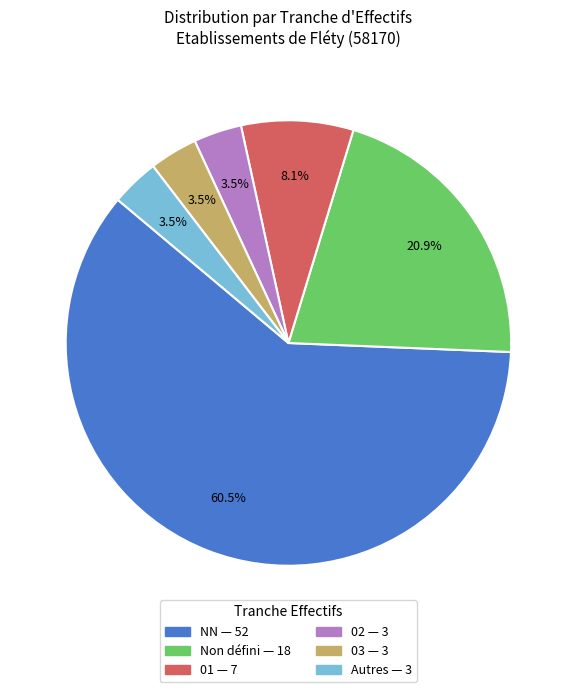

Is there a majority slice in this chart?

Yes